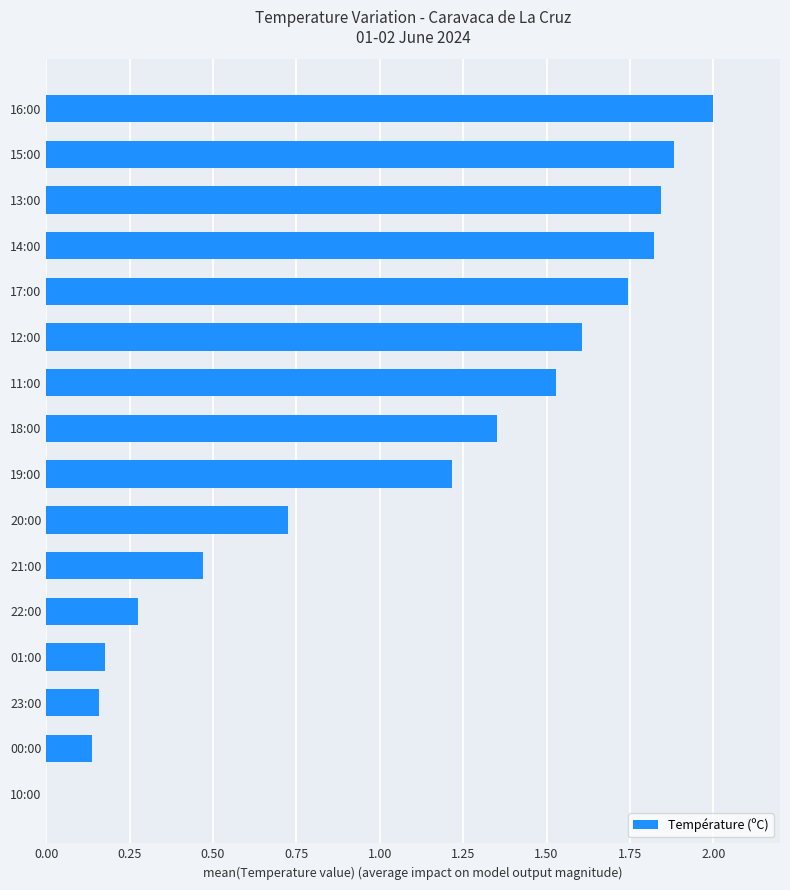

What is the maximum value shown in the chart?

2.0